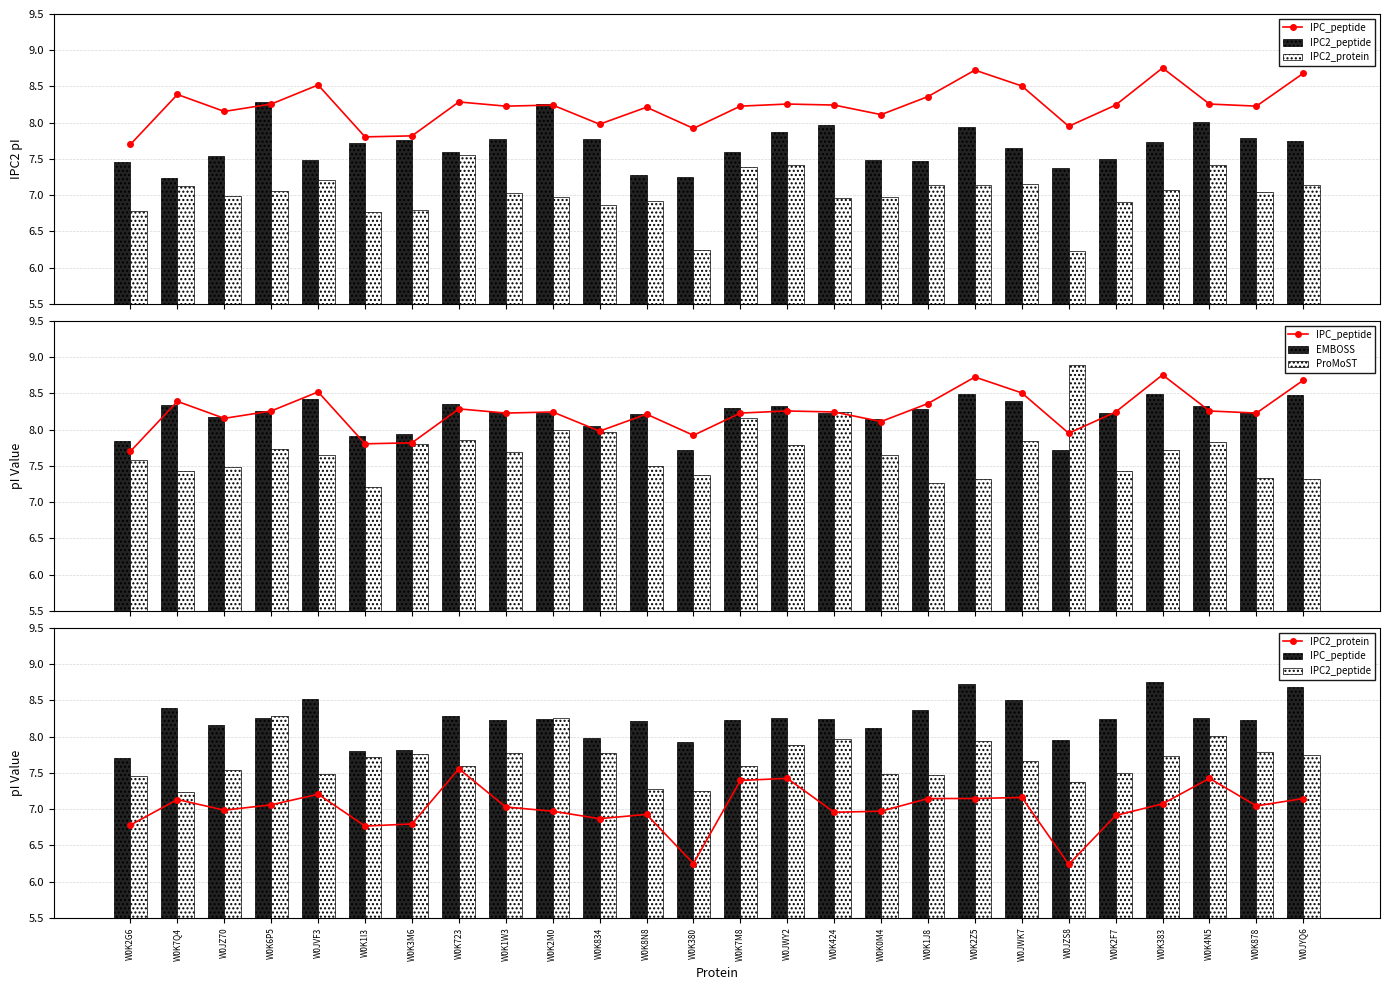

At which label is EMBOSS closest to 8?

W0K834